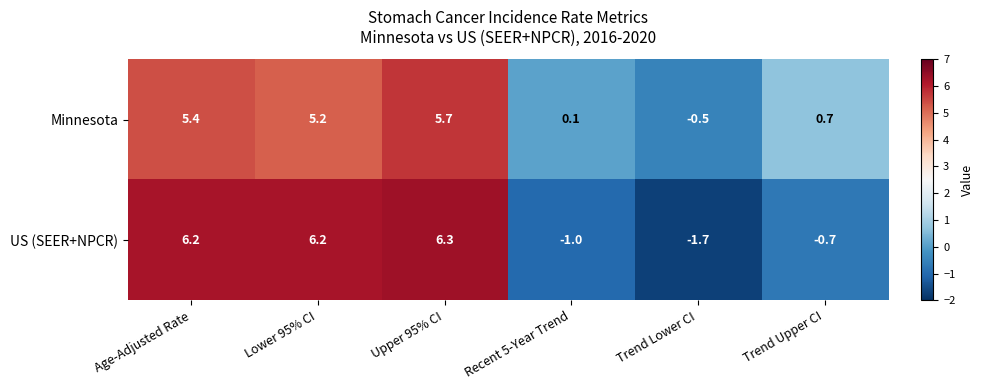

Rank the series at Lower 95% CI from lowest to highest value.

Minnesota, US (SEER+NPCR)